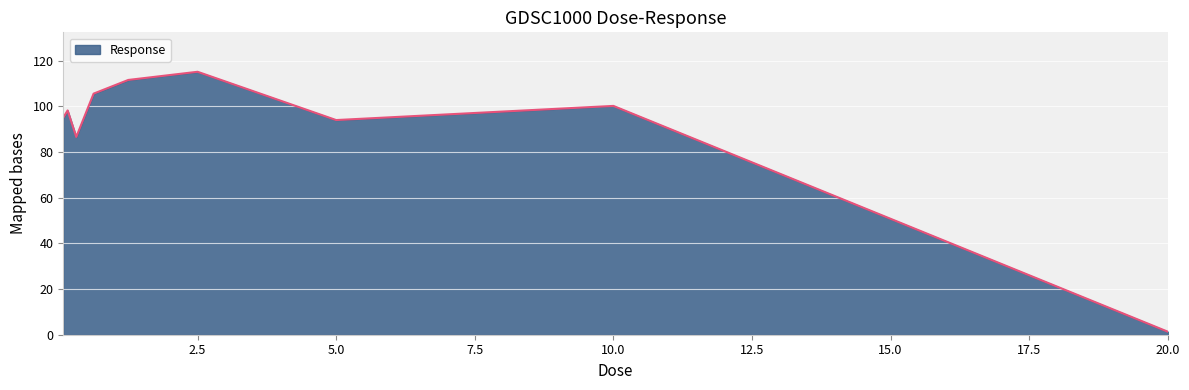

What is the greatest value displayed?

115.2